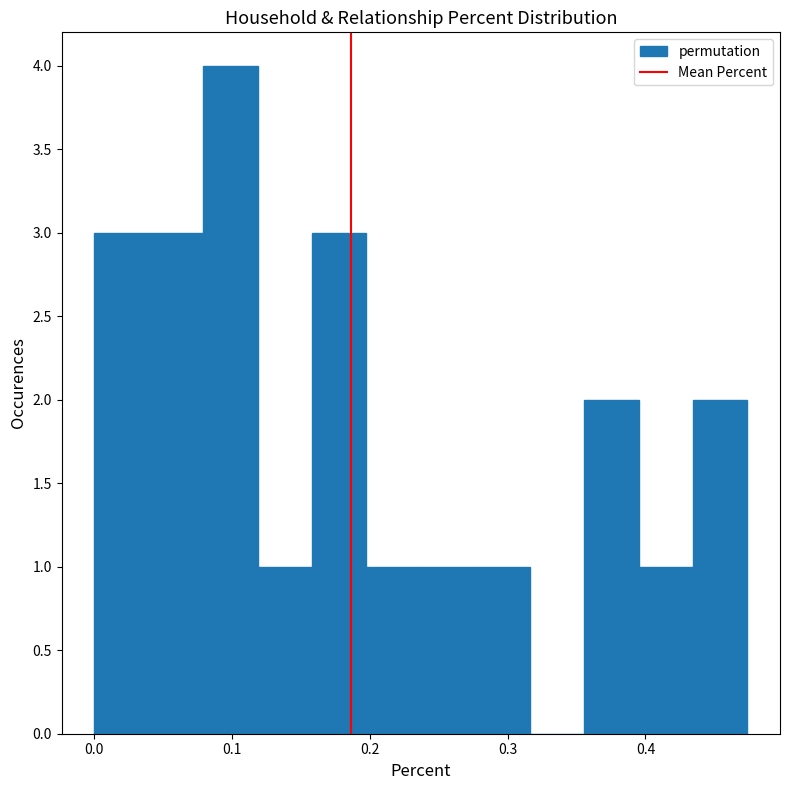

Around what value on the x-axis is the tallest bar? Give the approximate position of its centre, as read against the axis.

0.10